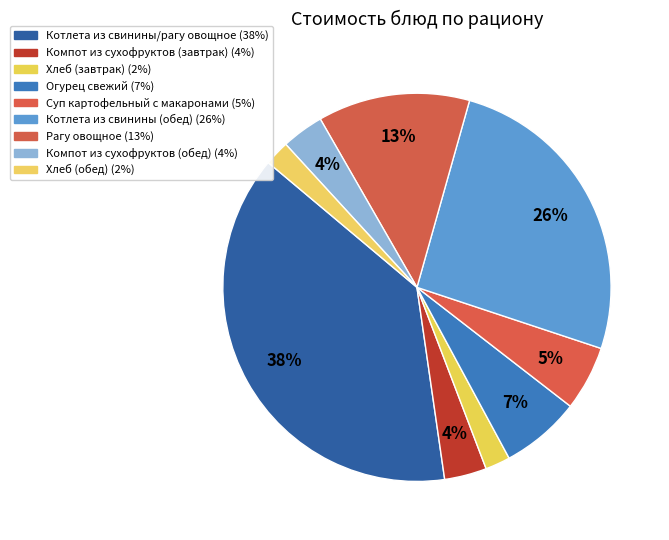

What is the largest slice in the pie chart?

Котлета из свинины/рагу овощное